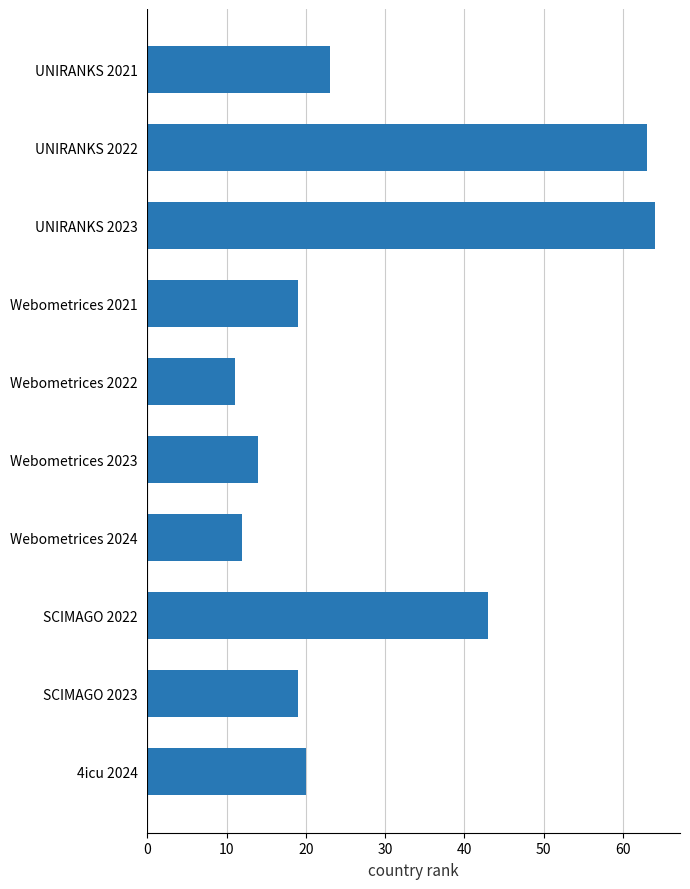

Are the bars grouped side by side (vs. stacked)?

No